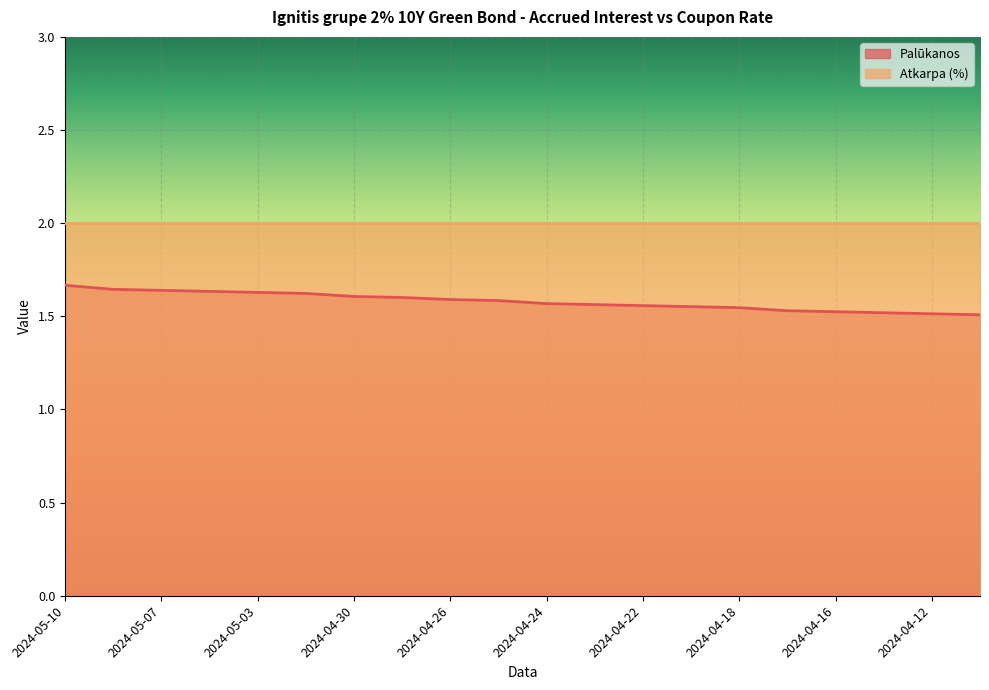

The value at 2024-04-24 is 1.6. True or false?

True